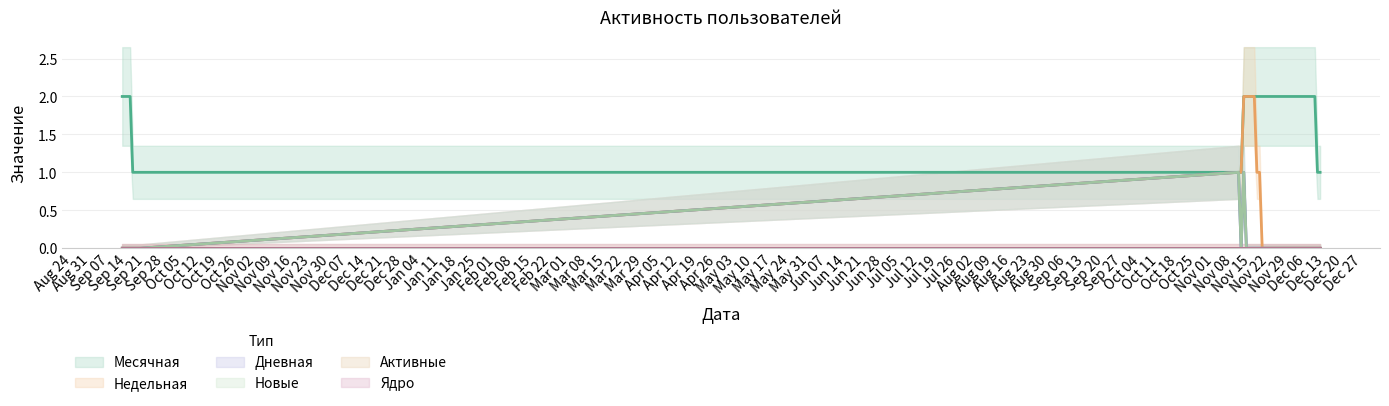

How many Недельная values are between 0 and 1?

35